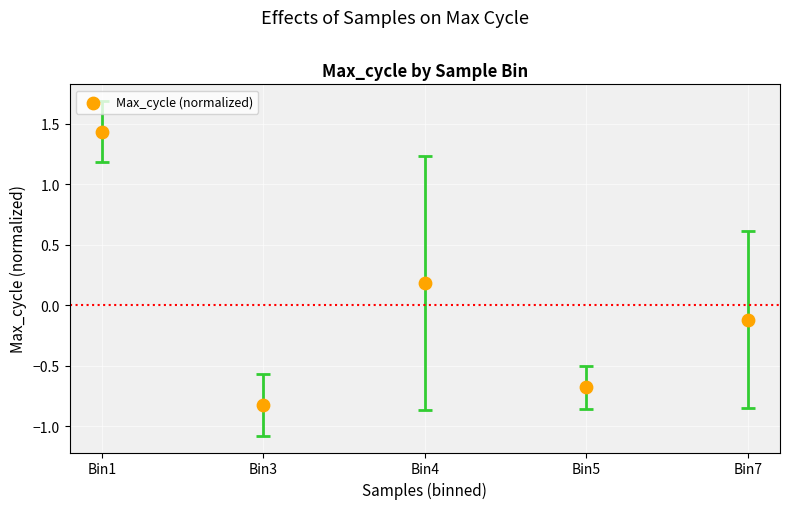

What is the range of Y values (max minus min)?

2.3